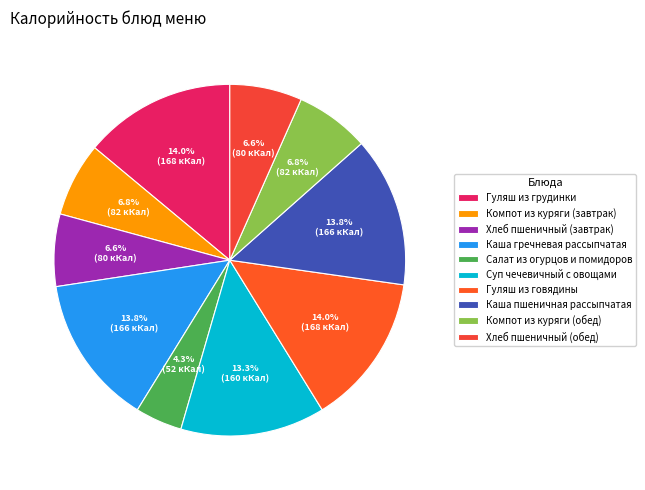

Approximately how many times larger is the value at Каша пшеничная рассыпчатая compared to Компот из куряги (завтрак)?

2.0